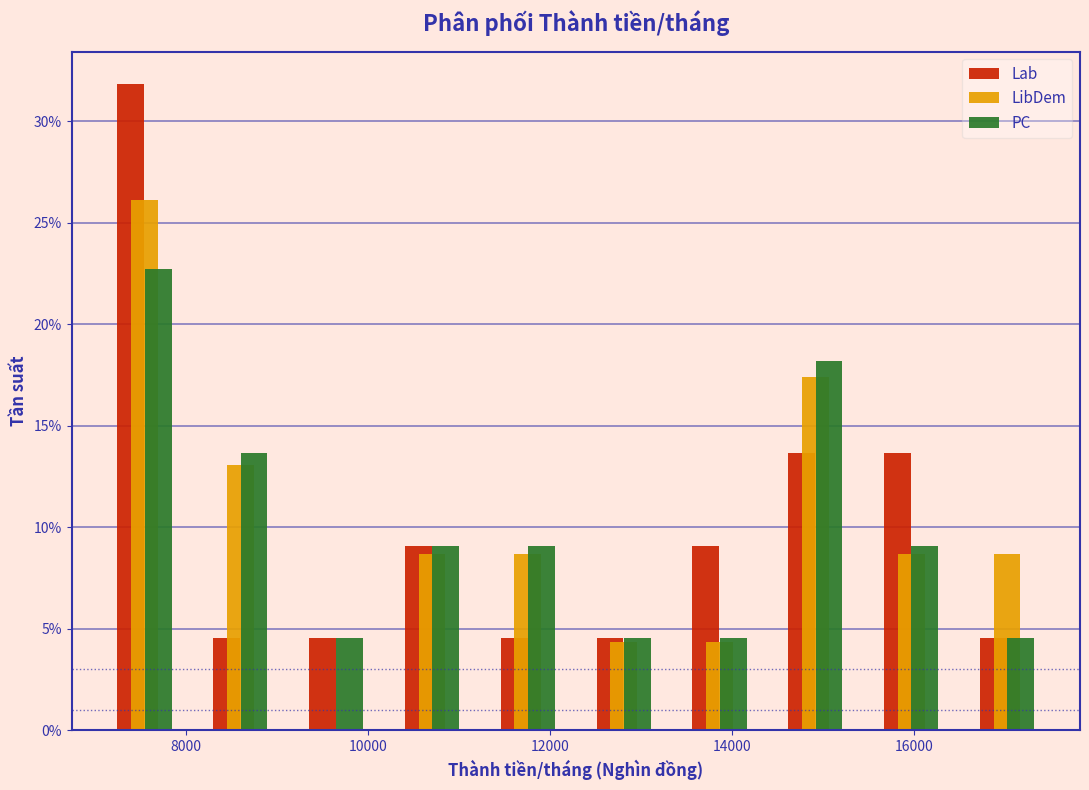

Reading left to right, list every range on the x-axis with the height of the bar of each series over it. Neither the bar edges nor the heights are printed on the chart, so give them approximately, as read against the axes.

7000 to 8000: Lab=32.0	LibDem=26.0	PC=22.5
8000 to 9200: Lab=4.5	LibDem=13.0	PC=13.5
9200 to 10200: Lab=4.5	LibDem=0	PC=4.5
10200 to 11200: Lab=9.0	LibDem=8.5	PC=9.0
11200 to 12200: Lab=4.5	LibDem=8.5	PC=9.0
12200 to 13400: Lab=4.5	LibDem=4.5	PC=4.5
13400 to 14400: Lab=9.0	LibDem=4.5	PC=4.5
14400 to 15400: Lab=13.5	LibDem=17.5	PC=18.0
15400 to 16400: Lab=13.5	LibDem=8.5	PC=9.0
16400 to 17600: Lab=4.5	LibDem=8.5	PC=4.5